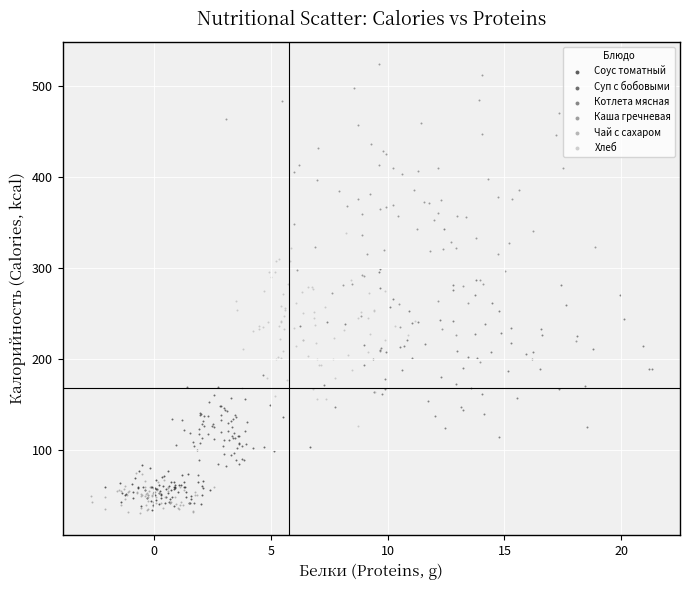

Which series contains the highest Y value?

Каша гречневая